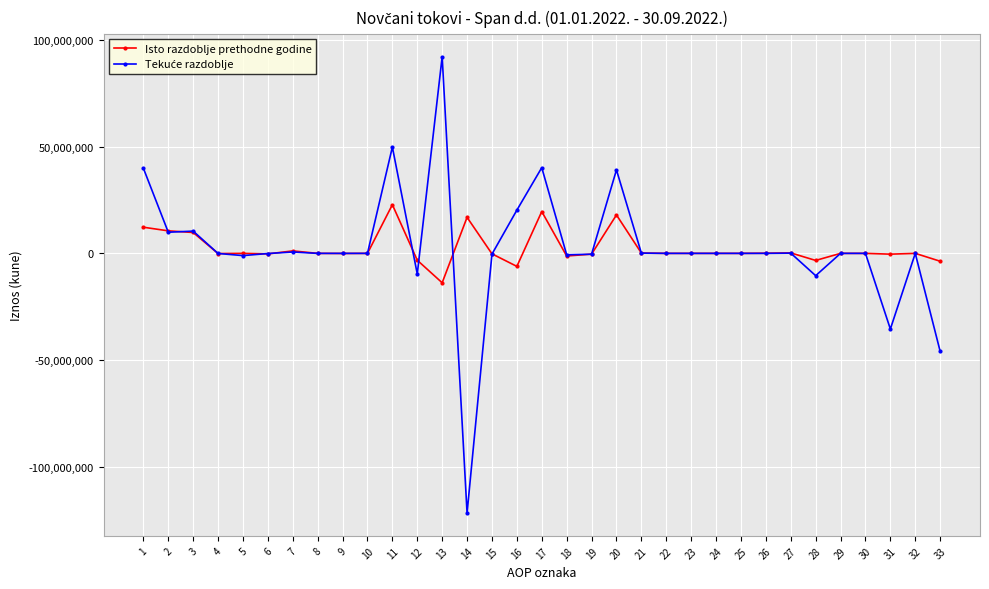

What is the difference between the Isto razdoblje prethodne godine values at 3 and 15?

9997833